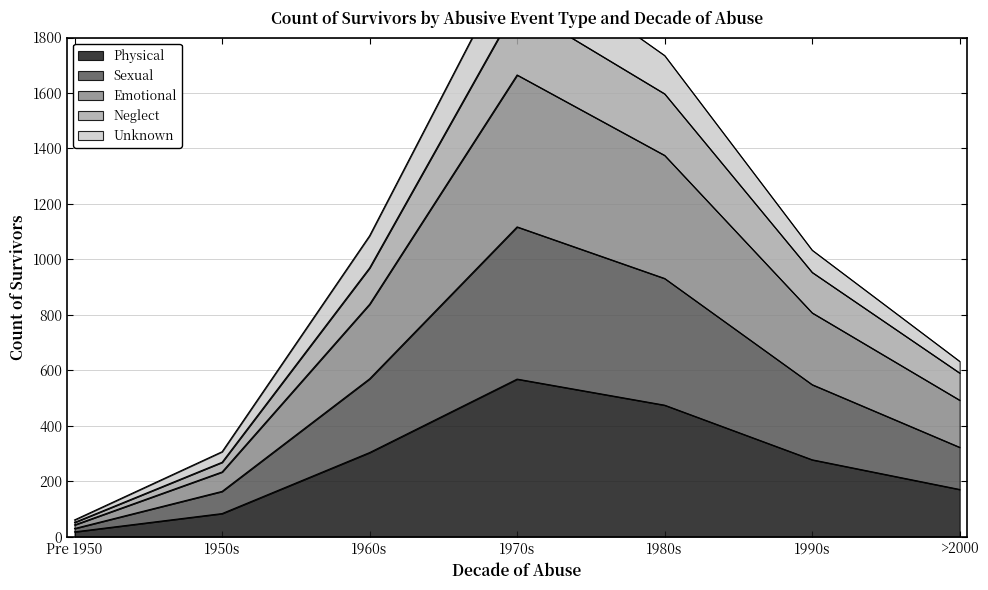

How many interior local peaks does the Neglect series have?

1